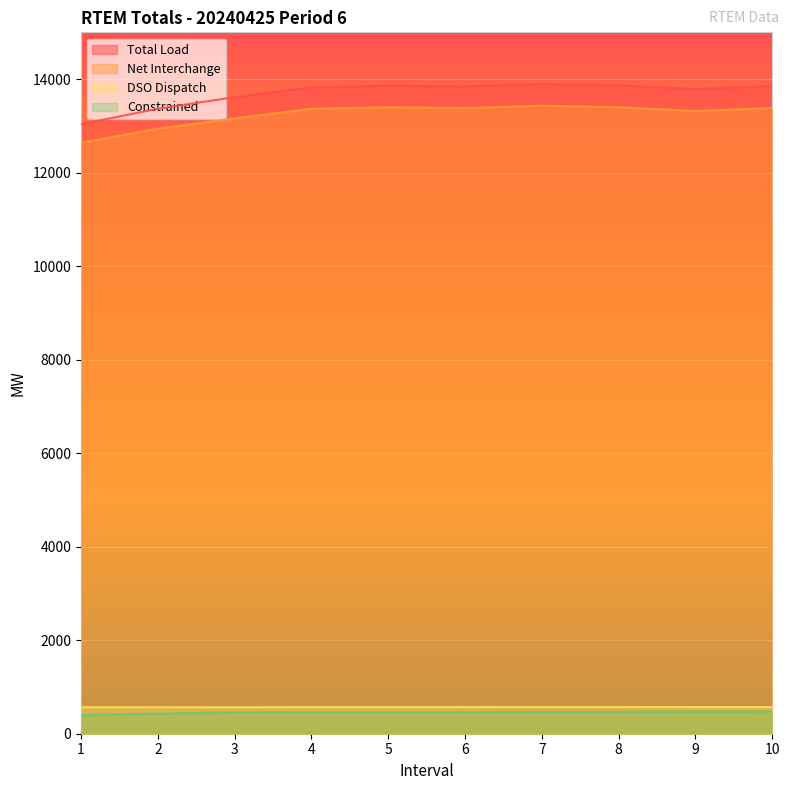

Which series has the largest total across all categories?

Total Load